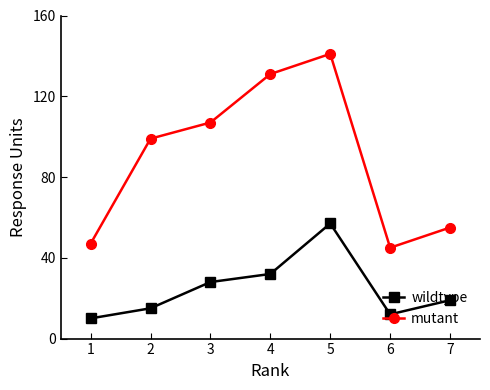

The wildtype series shows 52 at 3. True or false?

False